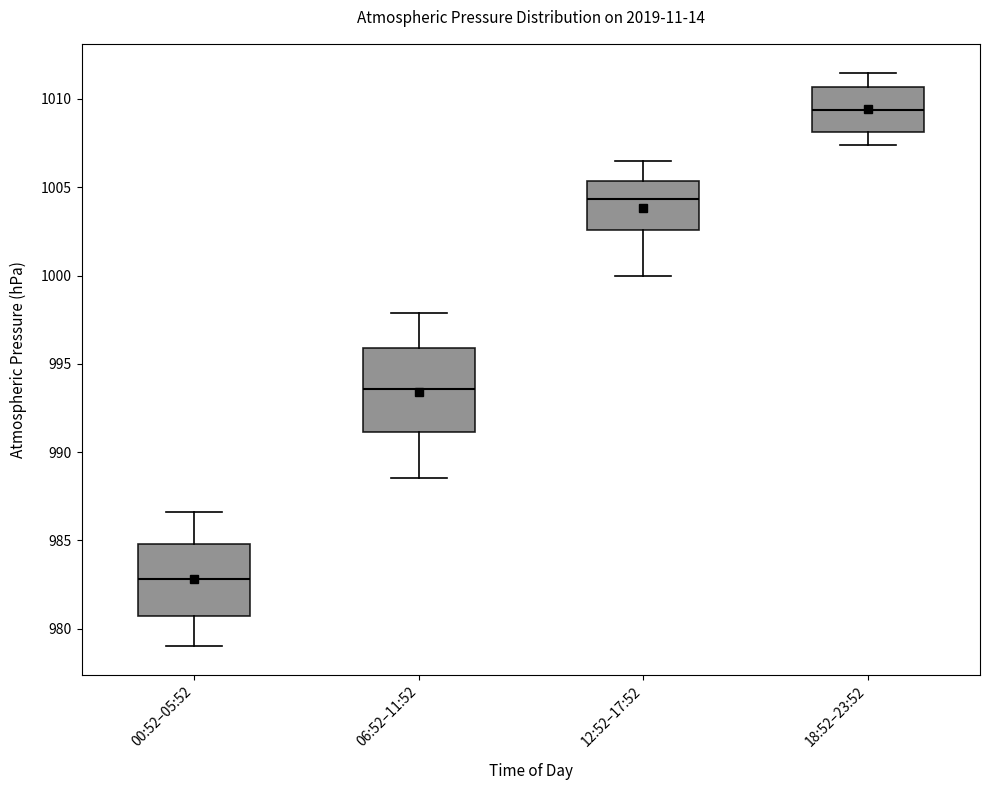

Which box is the tallest, from its lower edge to its upper edge?

06:52–11:52